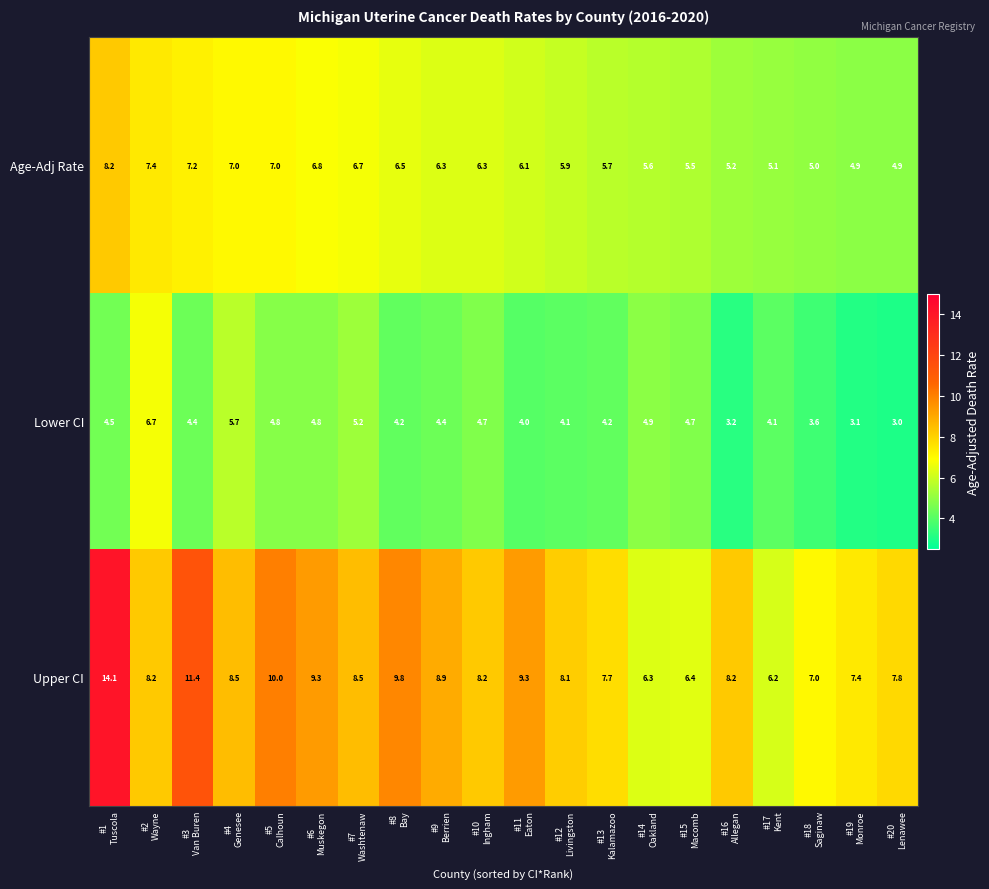

Which series changed the most between #5
Calhoun and #8
Bay?

Lower CI